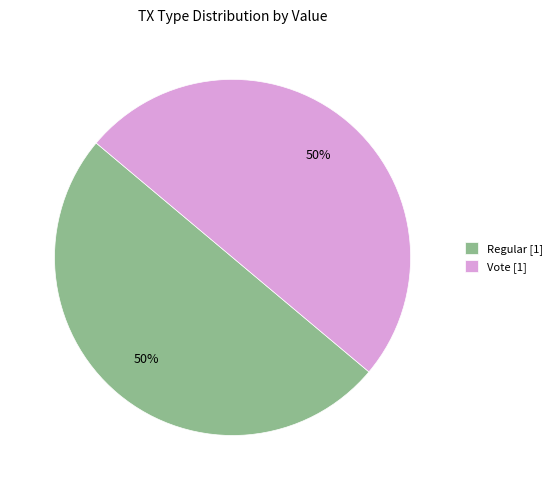

Do Regular [1] and Vote [1] together represent more than half of the pie?

Yes